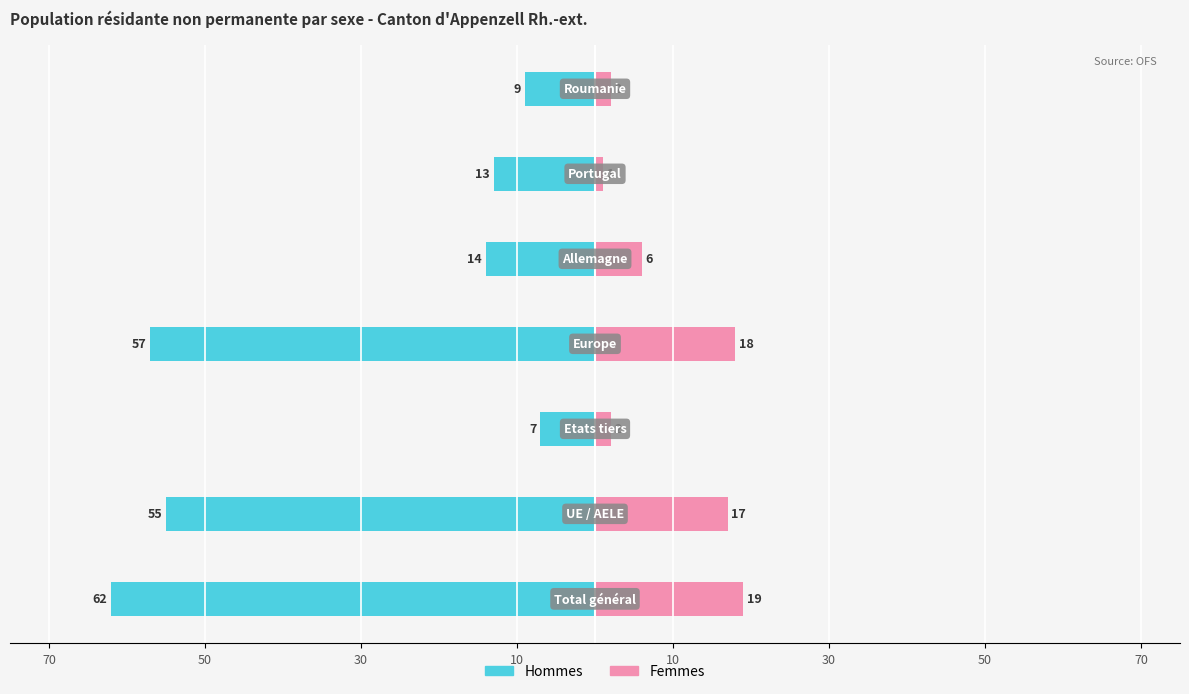

Reading left to right, list all the values displayed in this chart.

Hommes (Masculin): -62	-55	-7	-57	-14	-13	-9
Femmes: 19	17	2	18	6	1	2